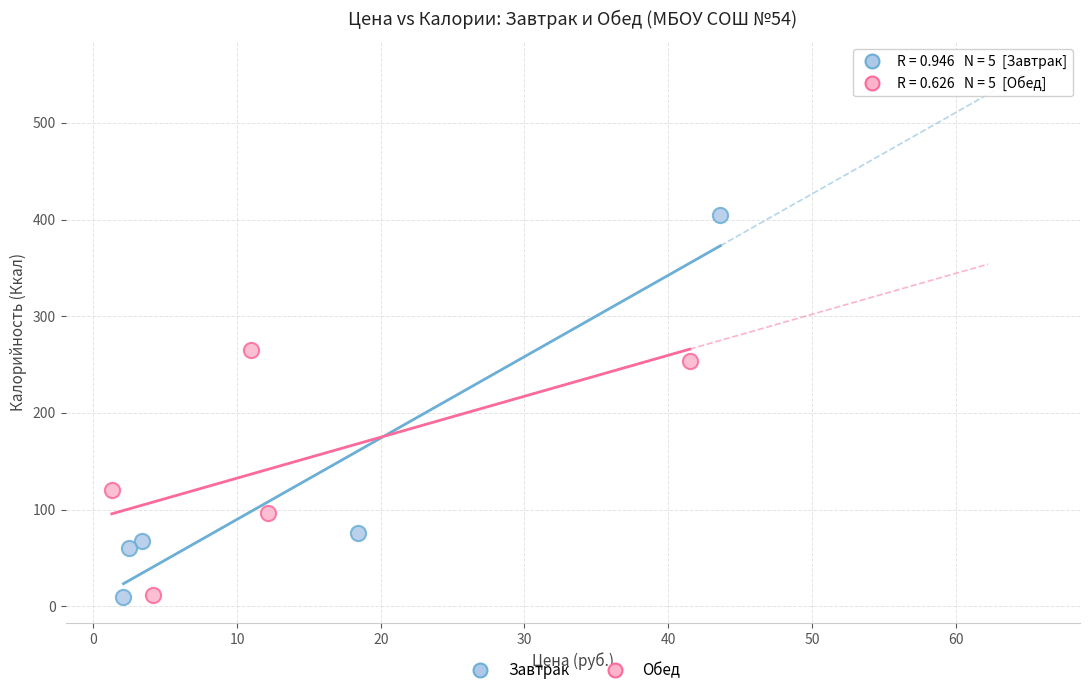

Which series reaches the maximum Y coordinate?

Завтрак